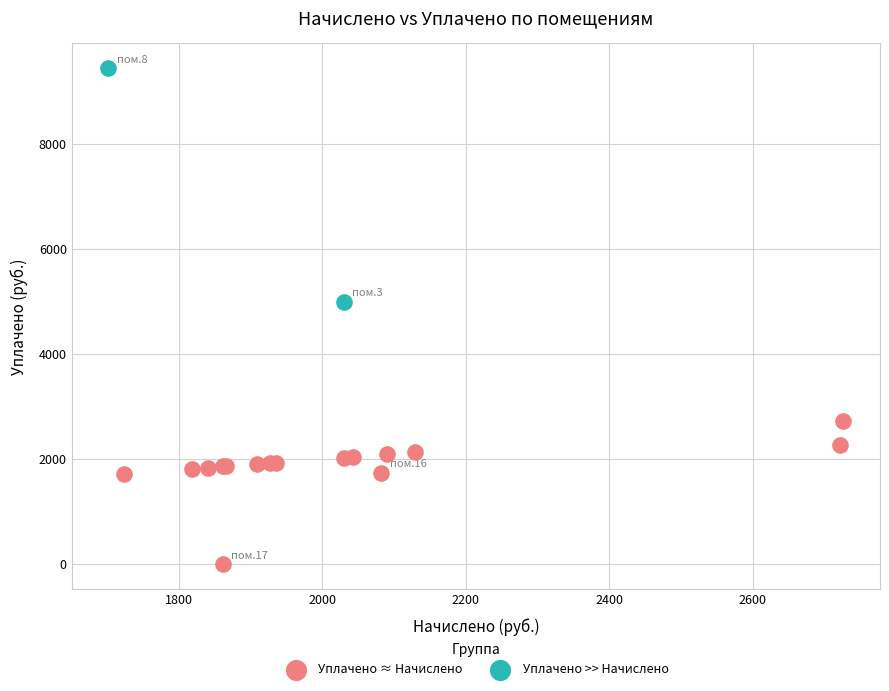

Which series has the largest Y range (max minus min)?

Уплачено >> Начислено